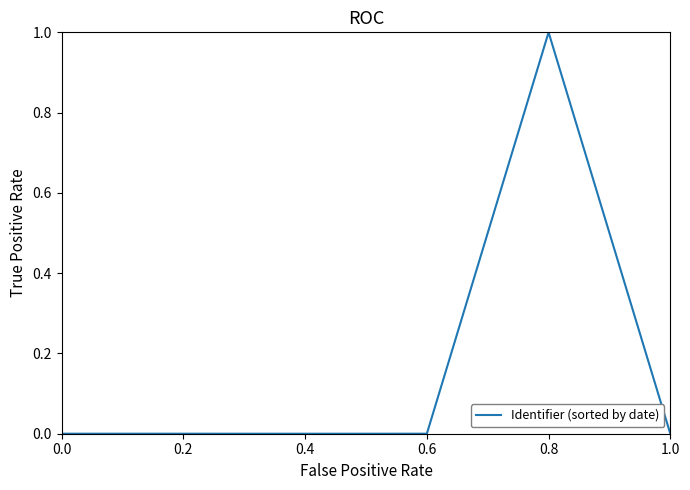

What position from the right is 0.0?

6